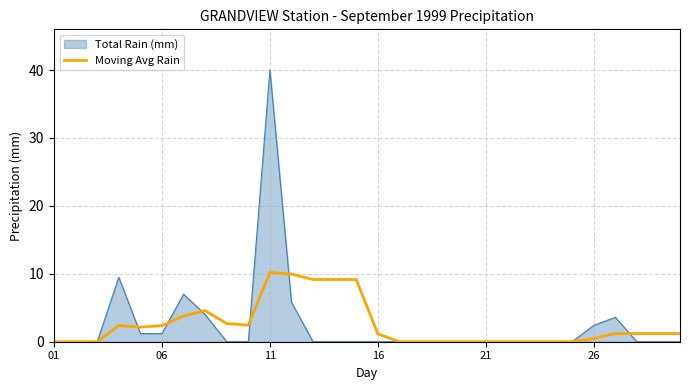

Rank the series by their maximum value, from highest to lowest.

Total Rain (mm), Moving Avg Rain